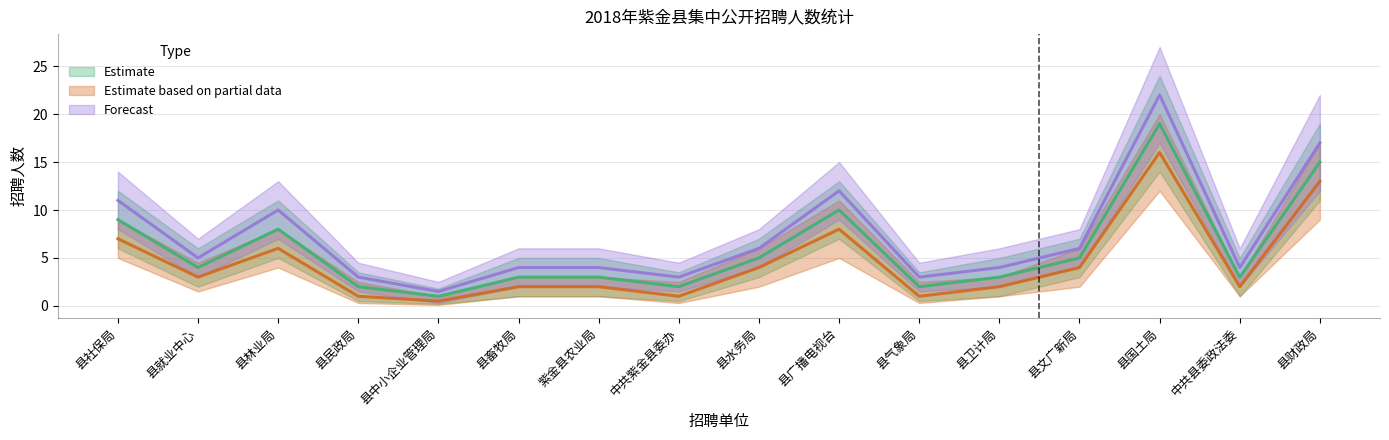

Does the chart have visible grid lines?

Yes